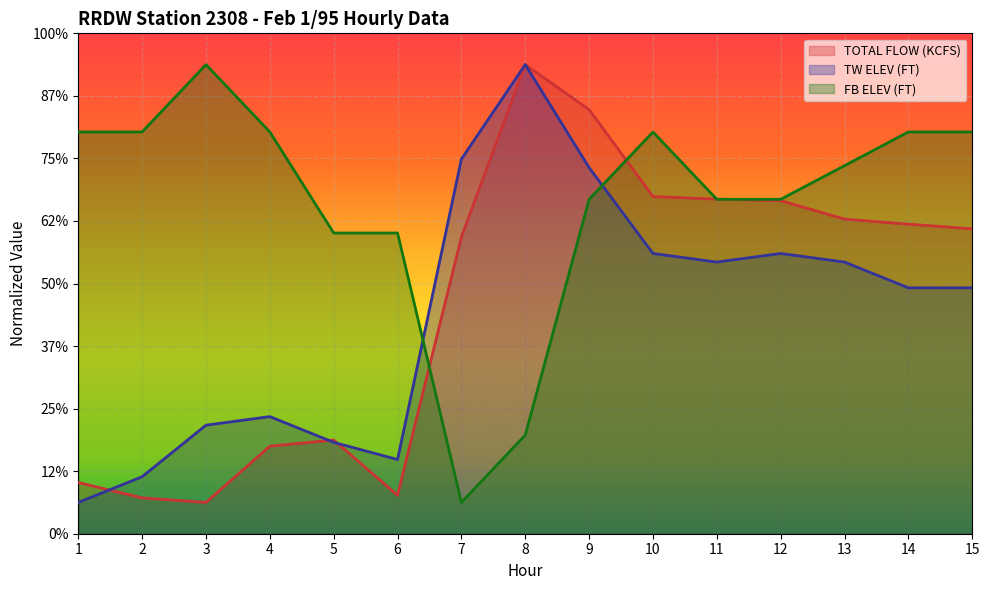

Where does the FB ELEV (FT) series first go above 588?

1